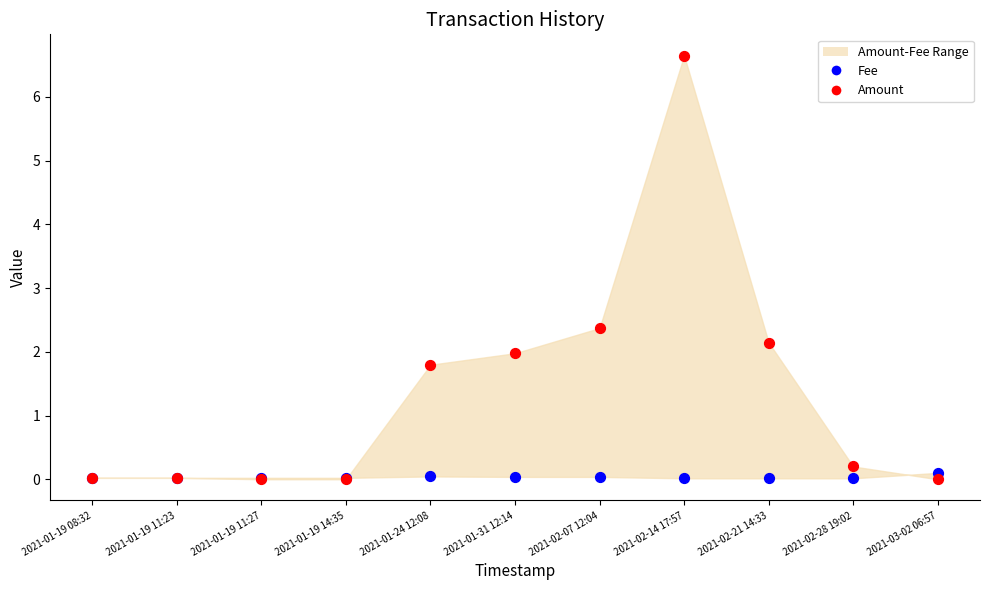

In the Amount series, what Y value is closest to 3?

2.4